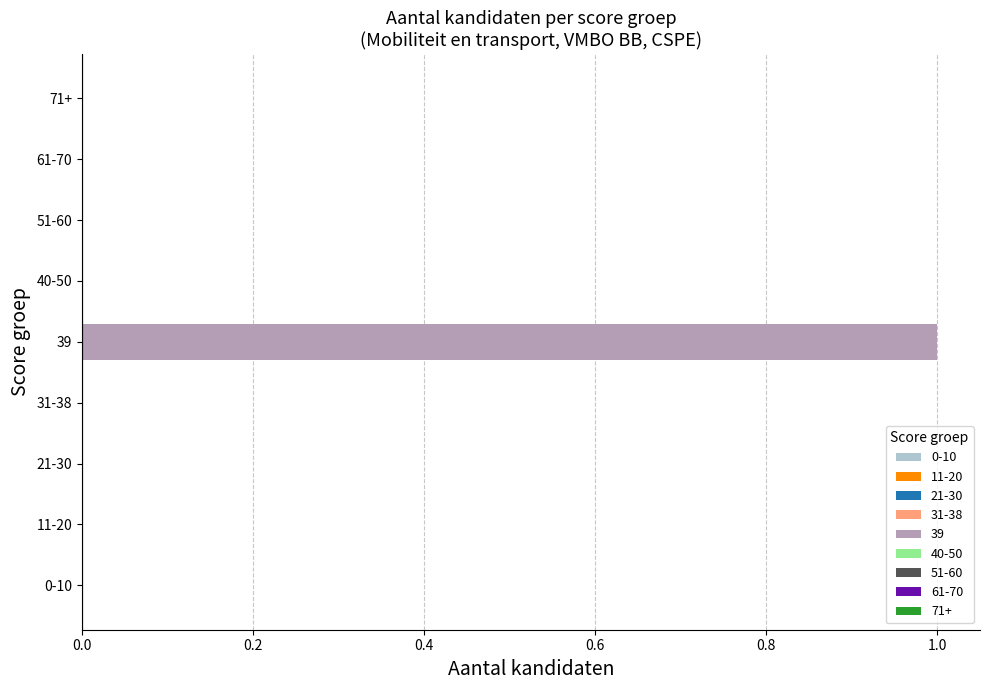

Which label corresponds to the largest value in the chart?

39